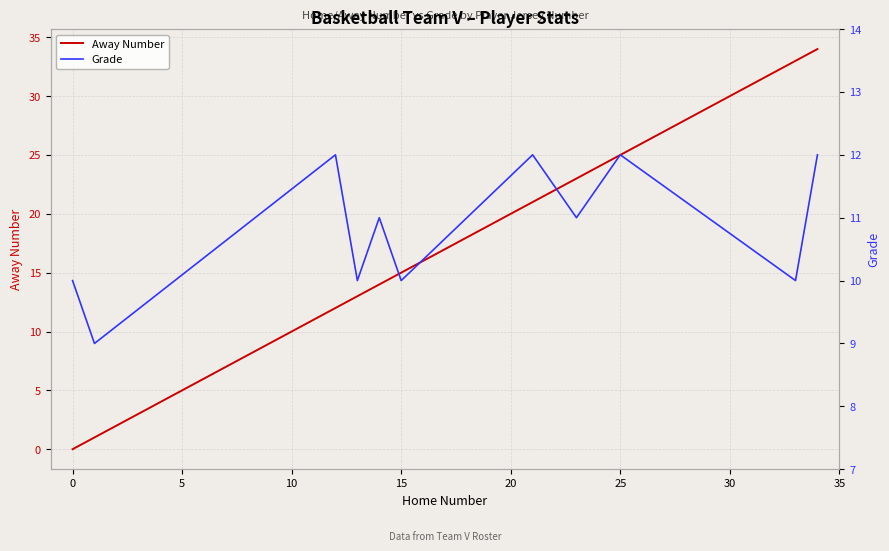

Where is Away Number nearest to the value 17?

15